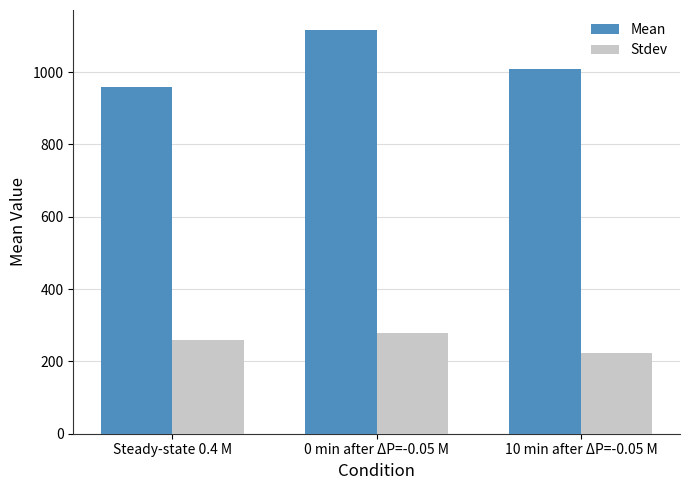

What is the difference between the maximum and minimum values in the Mean series?

155.8